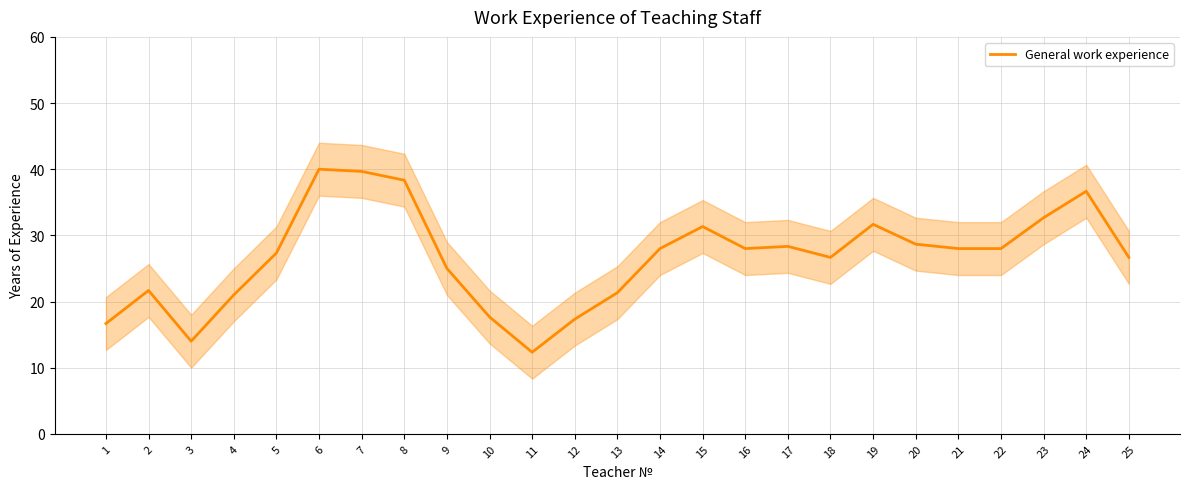

True or false: the data has more than 0 interior local peaks.

True